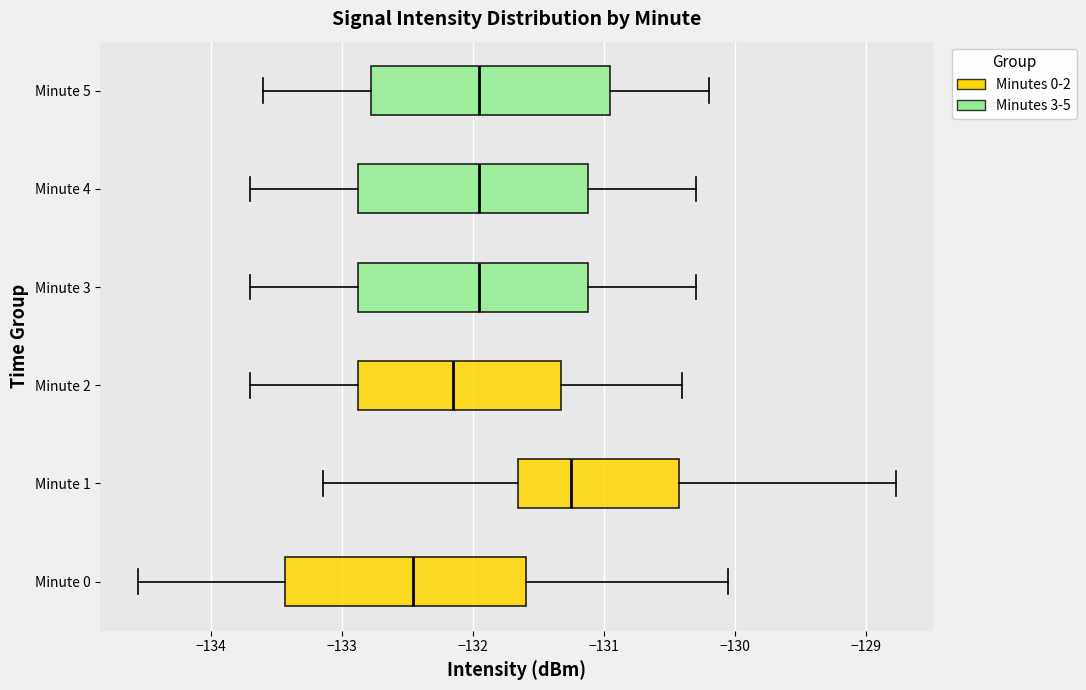

Where does the left whisker of the box for Minute 2 end on the x-axis? The values are not printed on the chart, so give them approximately, as read against the axis.

-133.7